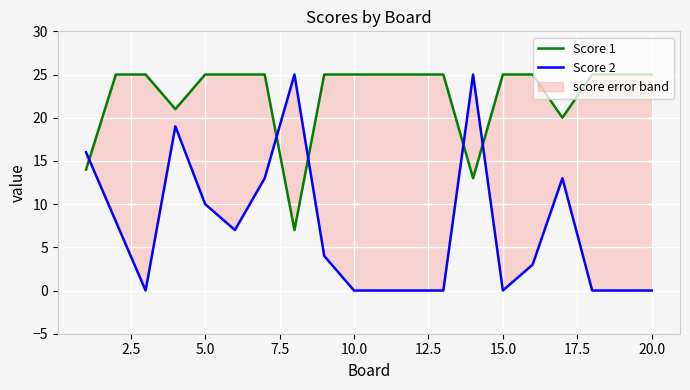

Reading left to right, extract all data points from this chart.

Score 1: 14	25	25	21	25	25	25	7	25	25	25	25	25	13	25	25	20	25	25	25
Score 2: 16	8	0	19	10	7	13	25	4	0	0	0	0	25	0	3	13	0	0	0